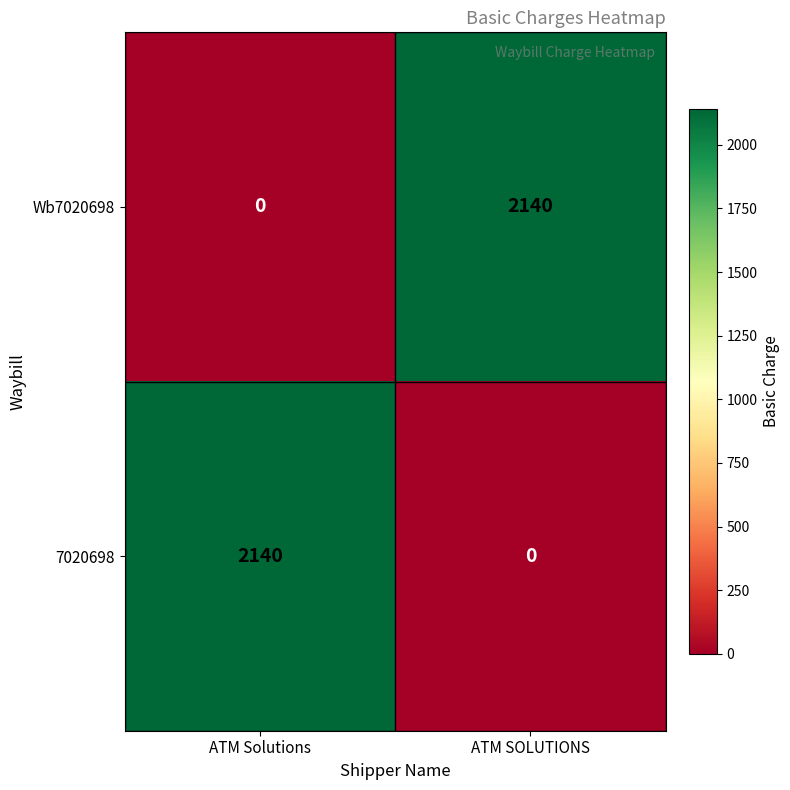

Where is Wb7020698 nearest to the value 1070?

ATM Solutions